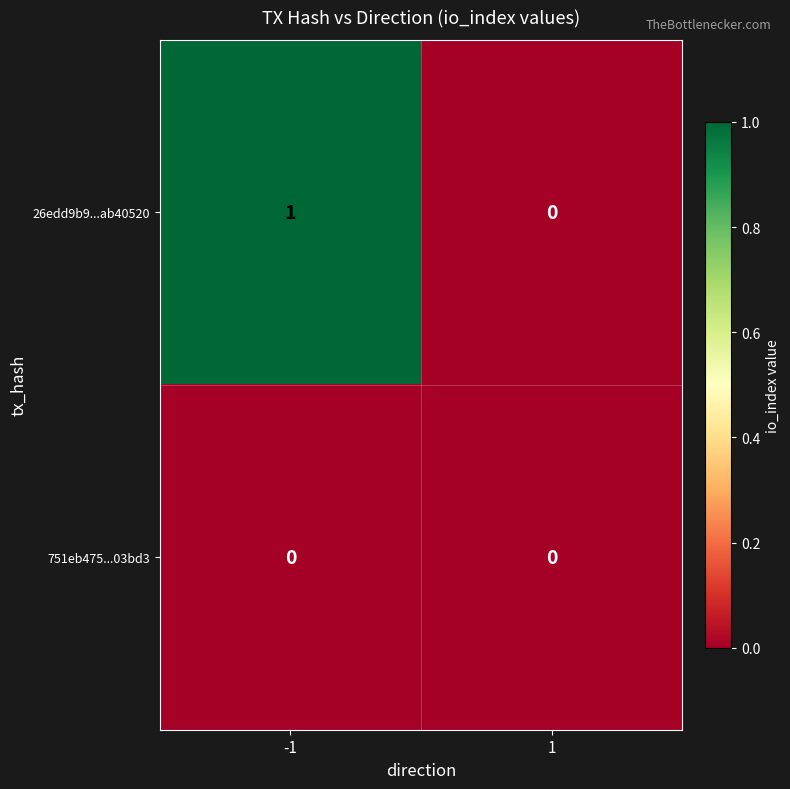

List the labels in order of 26edd9b9...ab40520 value, largest first.

-1, 1